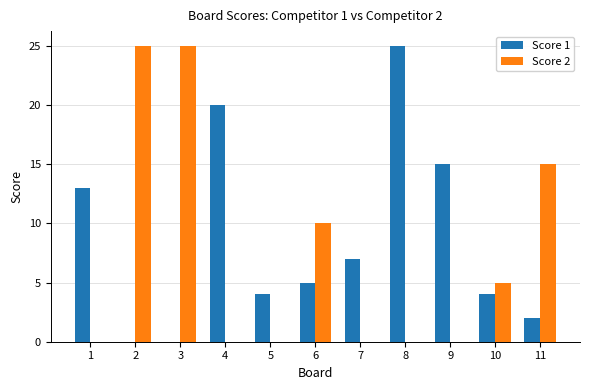

Reading left to right, transcribe all the data shown in this chart.

Score 1: 1=13	2=0	3=0	4=20	5=4	6=5	7=7	8=25	9=15	10=4	11=2
Score 2: 1=0	2=25	3=25	4=0	5=0	6=10	7=0	8=0	9=0	10=5	11=15